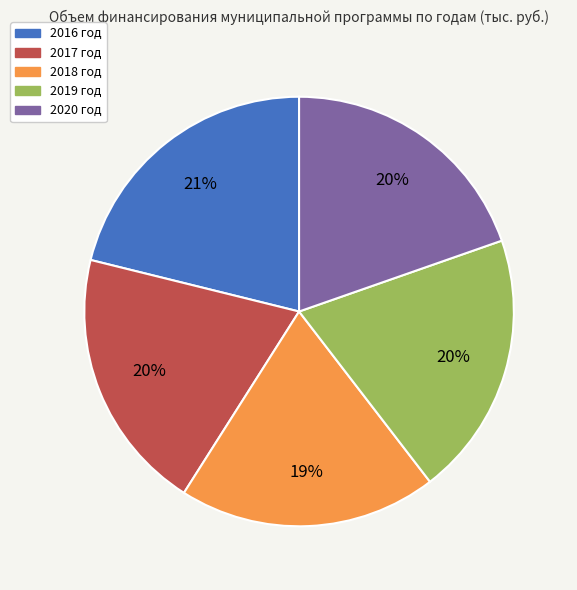

The 2019 год slice represents 8% of the pie. True or false?

False